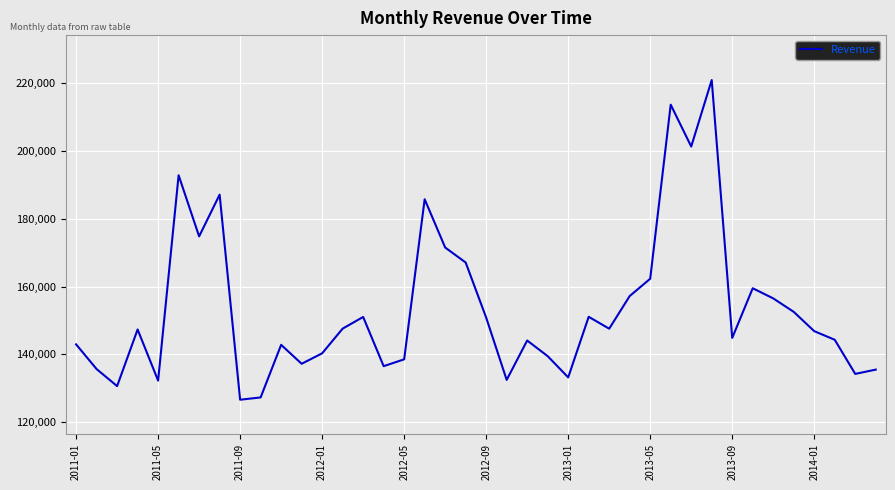

Does the chart display data point markers on the line(s)?

No